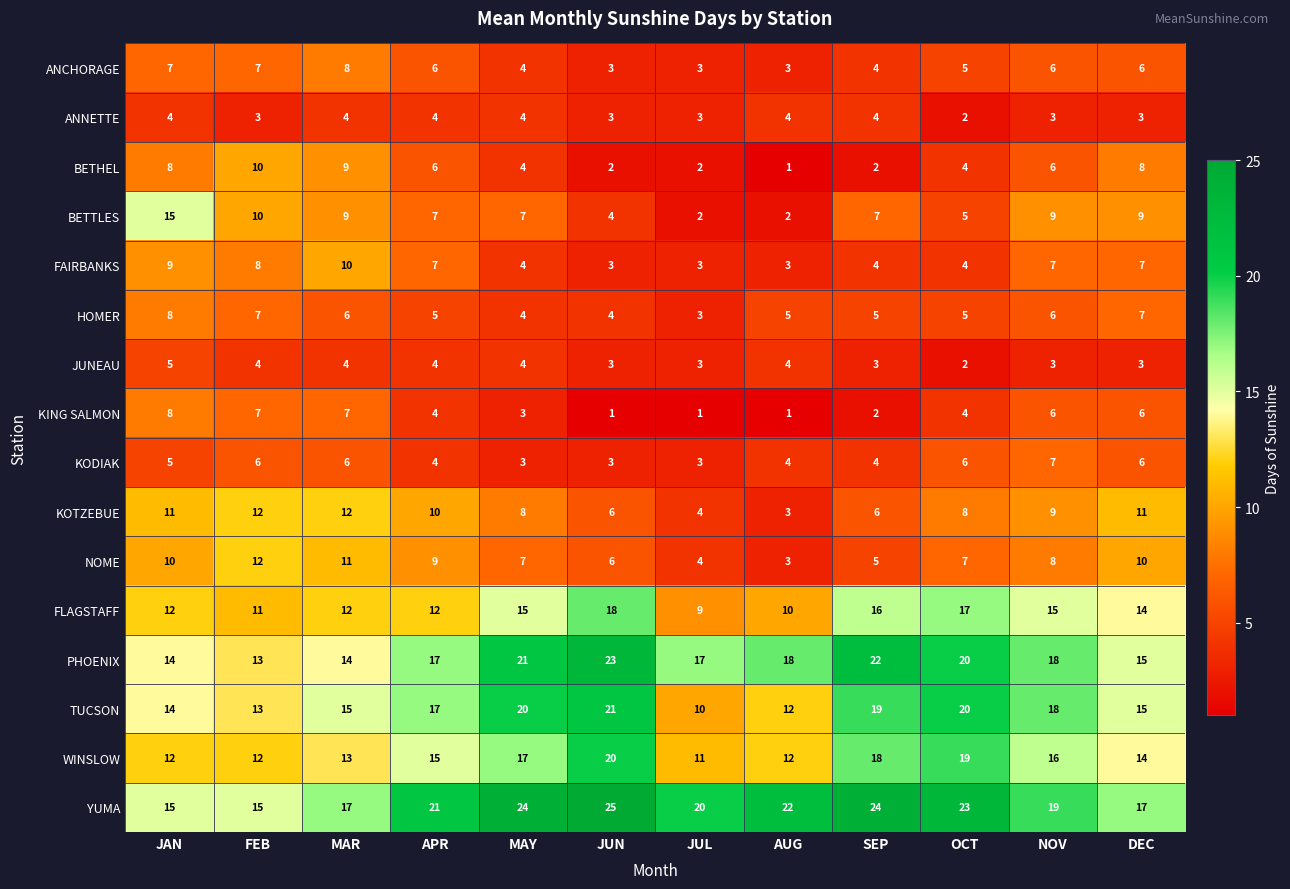

Which series has the largest total across all categories?

YUMA